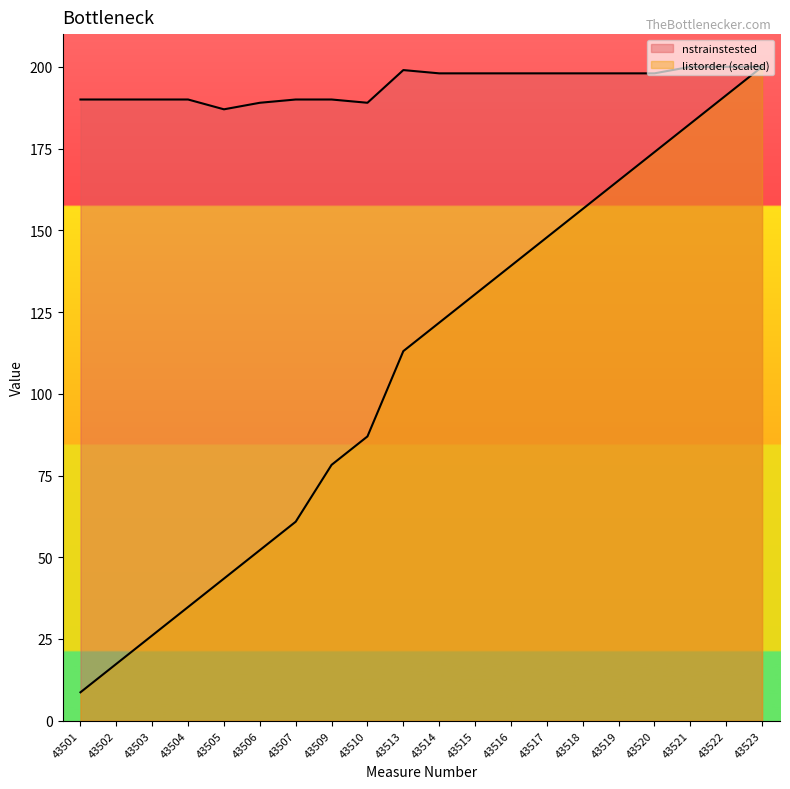

True or false: nstrainstested and listorder intersect in this chart.

False